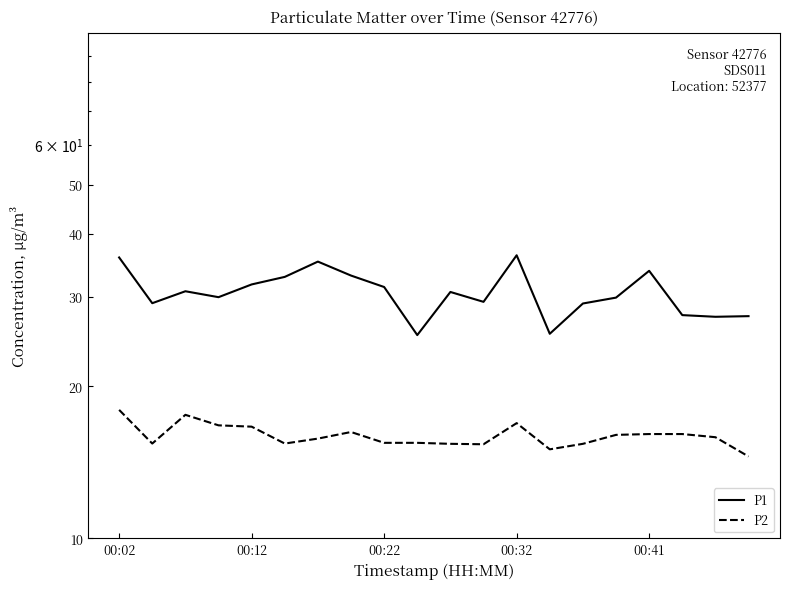

True or false: P1 and P2 intersect in this chart.

False